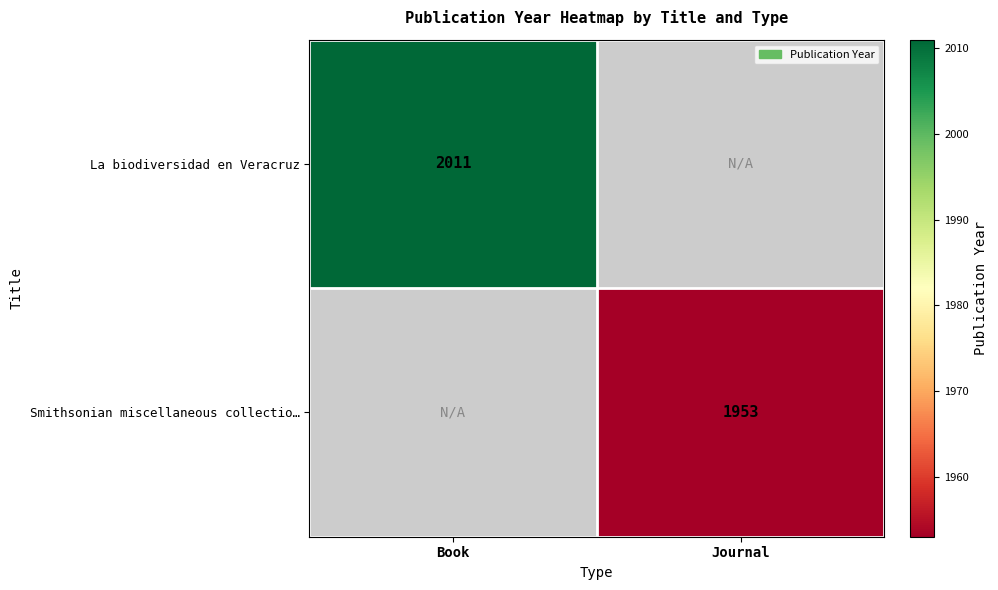

Which has a higher value, Book or Journal?

Journal